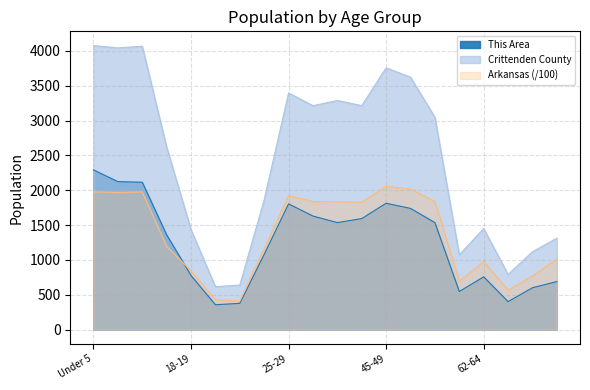

What is the spread (max minus min) of values at 10 to 14?

2091.4